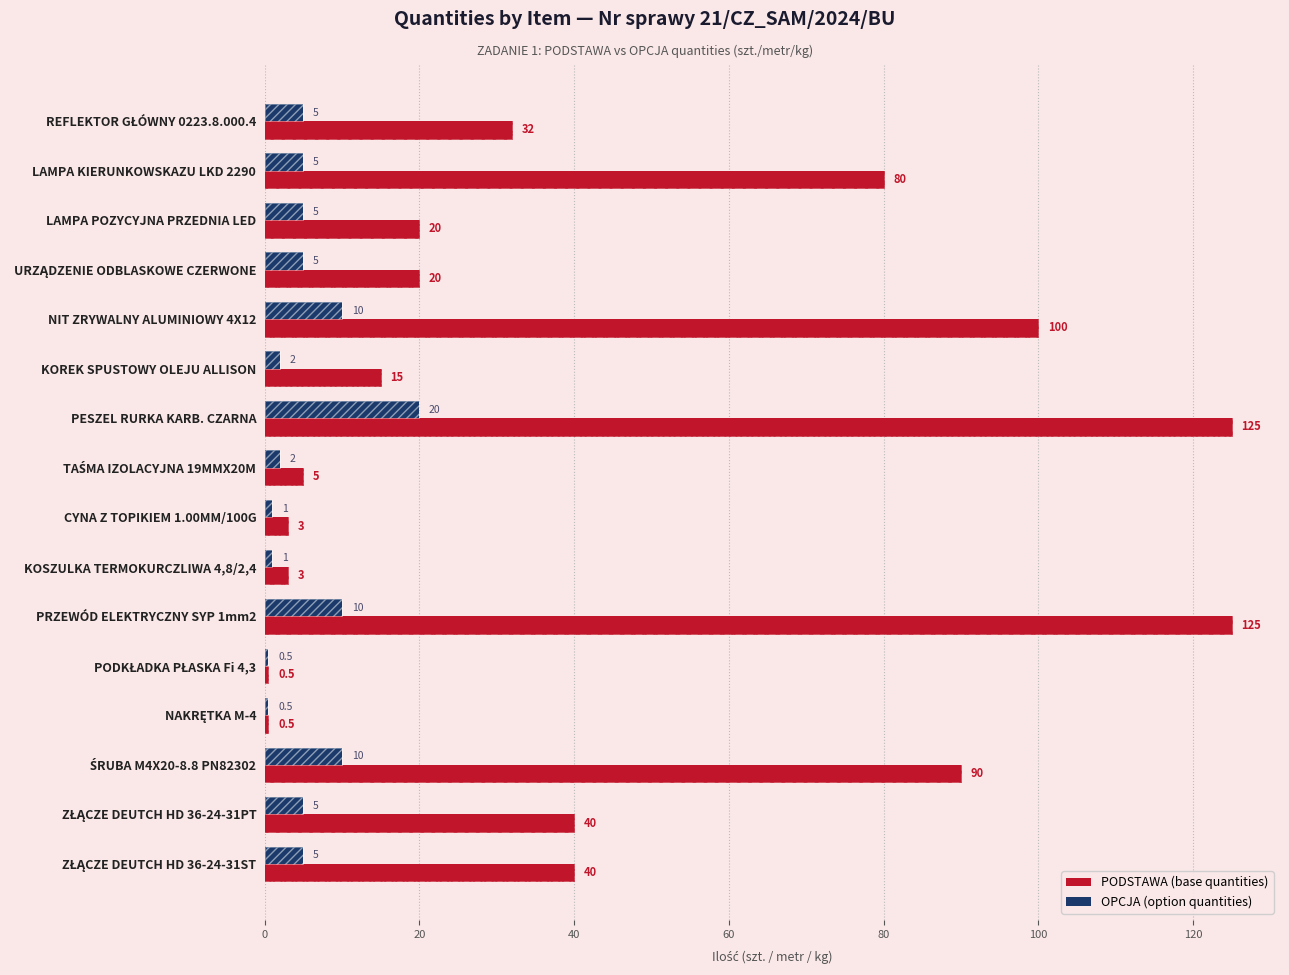

What is the difference between the maximum and minimum values in the OPCJA series?

19.5